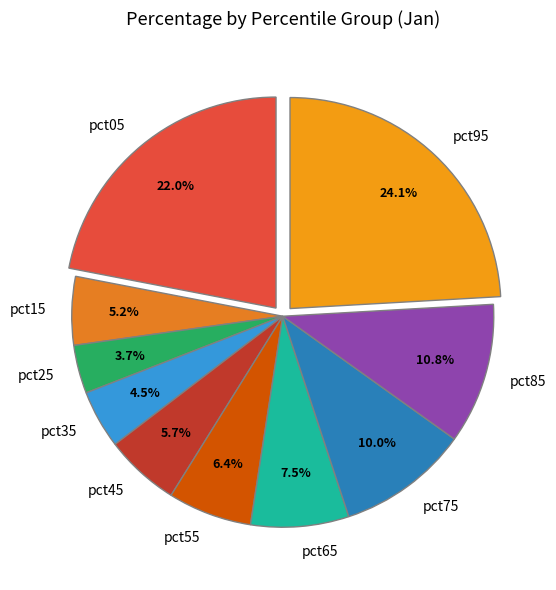

Which category has the smallest portion of the pie?

pct25